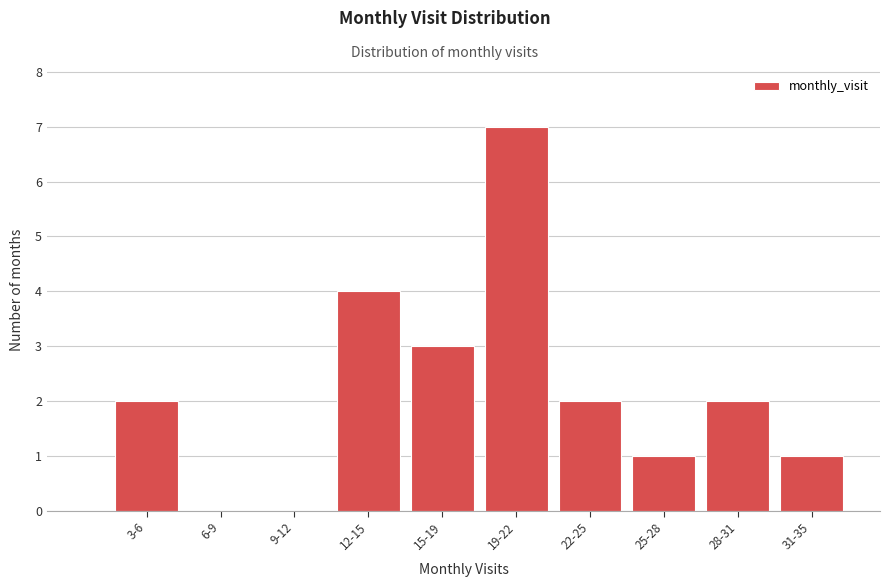

Reading left to right, list all the values displayed in this chart.

3-6=2	6-9=0	9-12=0	12-15=4	15-19=3	19-22=7	22-25=2	25-28=1	28-31=2	31-35=1